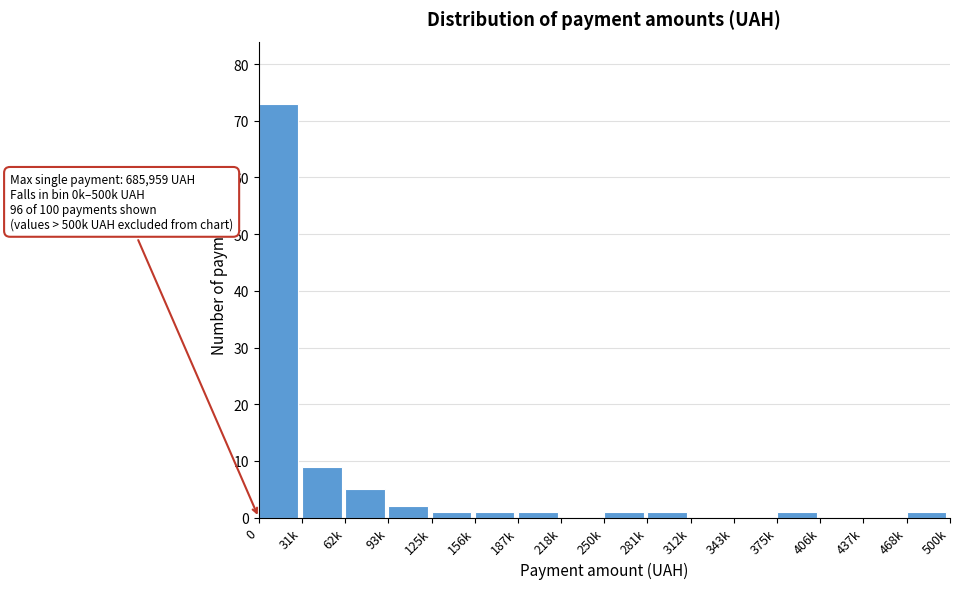

Reading left to right, list all the values displayed in this chart.

0=73	31k=9	62k=5	93k=2	125k=1	156k=1	187k=1	218k=0	250k=1	281k=1	312k=0	343k=0	375k=1	406k=0	437k=0	468k=1